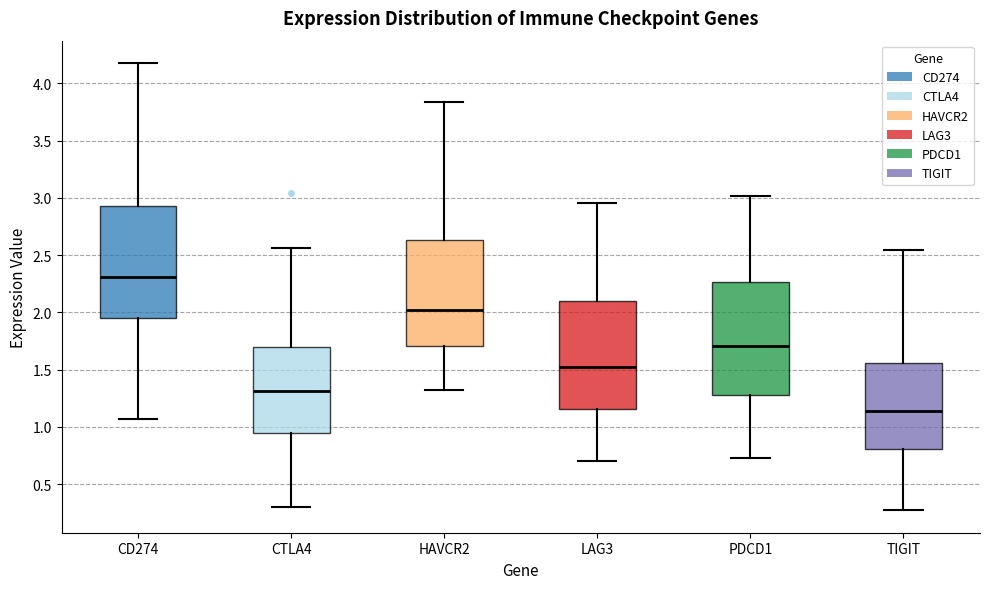

Where does the upper whisker of the box for LAG3 end on the y-axis? The values are not printed on the chart, so give them approximately, as read against the axis.

2.95